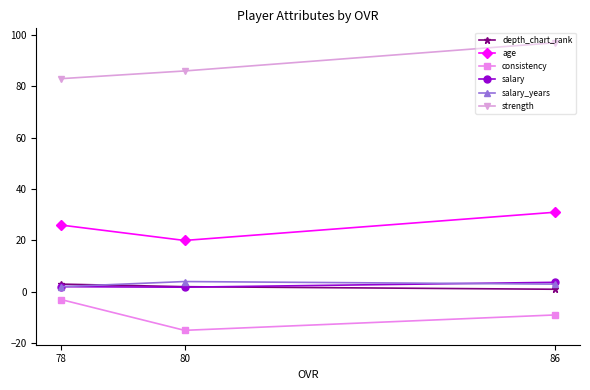

Is it true that age equals 20.0 at 80?

True